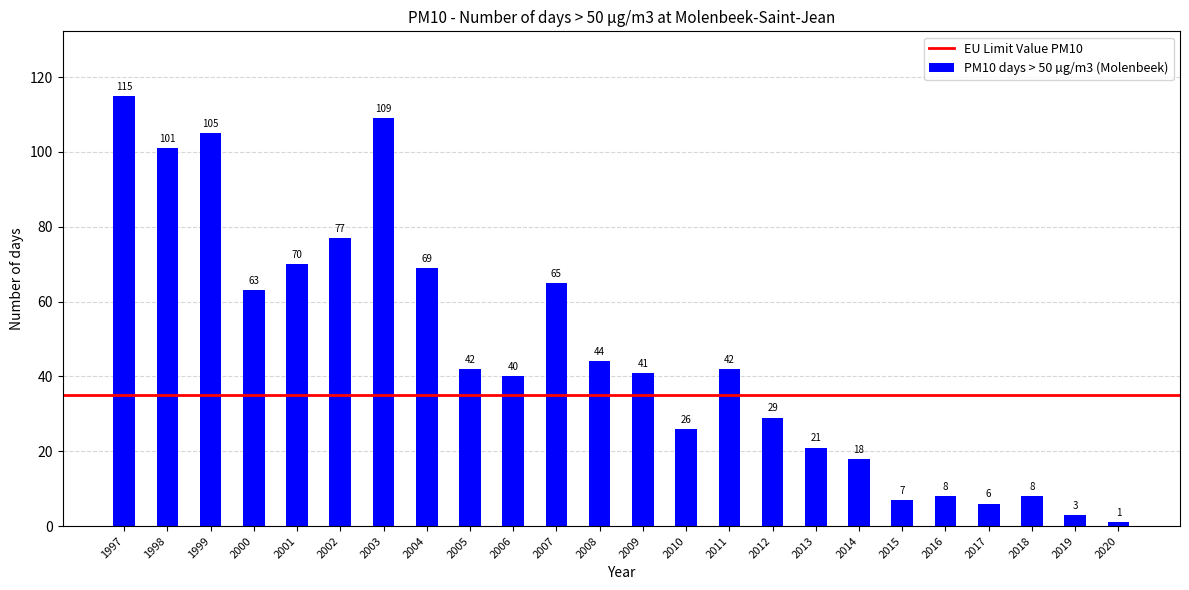

What is the sum of the values at 1999 and 2010?

131